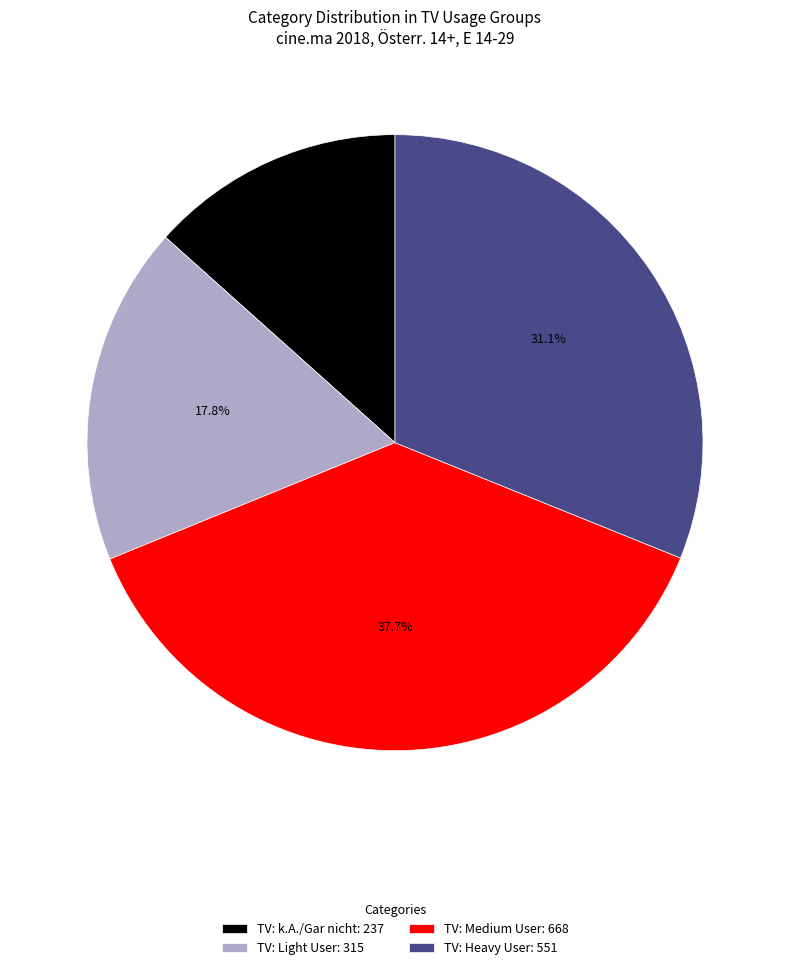

Rank the categories by value from highest to lowest.

TV: Medium User: 668, TV: Heavy User: 551, TV: Light User: 315, TV: k.A./Gar nicht: 237